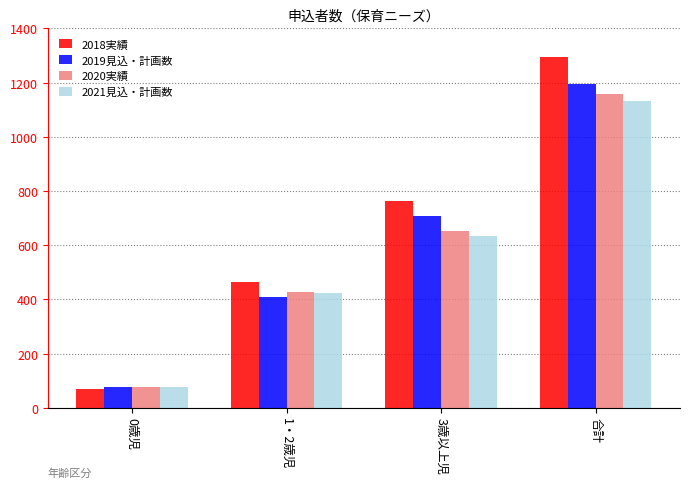

Is it true that 2021見込・計画数 equals 1135 at 3歳以上児?

False